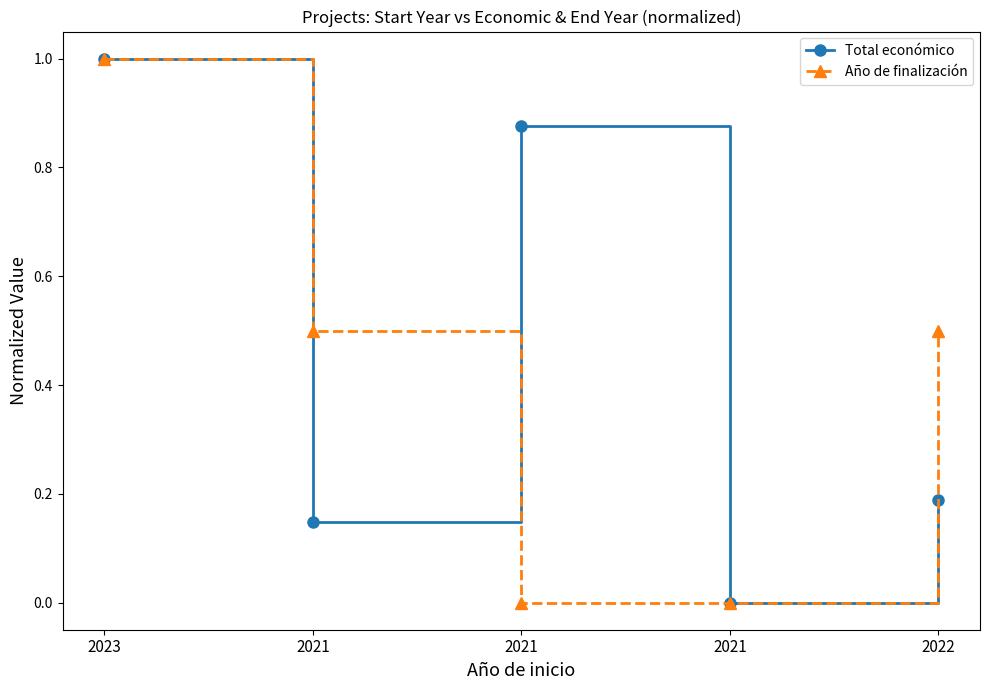

How many data points does each series have?

5